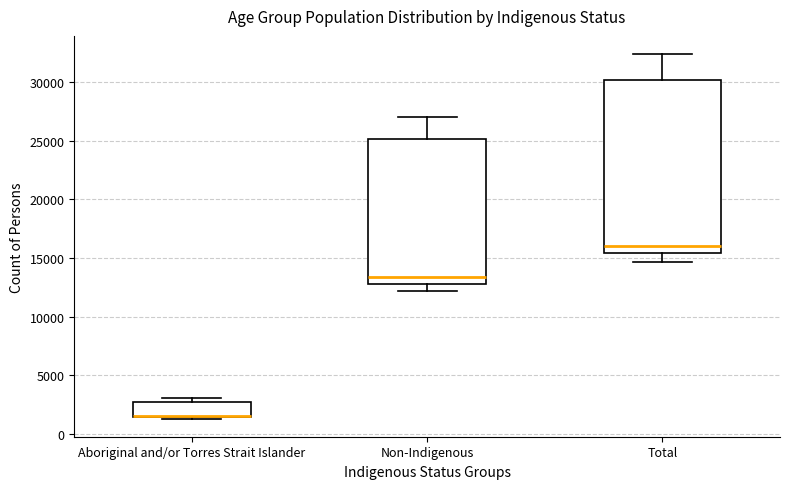

Comparing the boxes themselves (not the whiskers), which one is the tallest?

Total